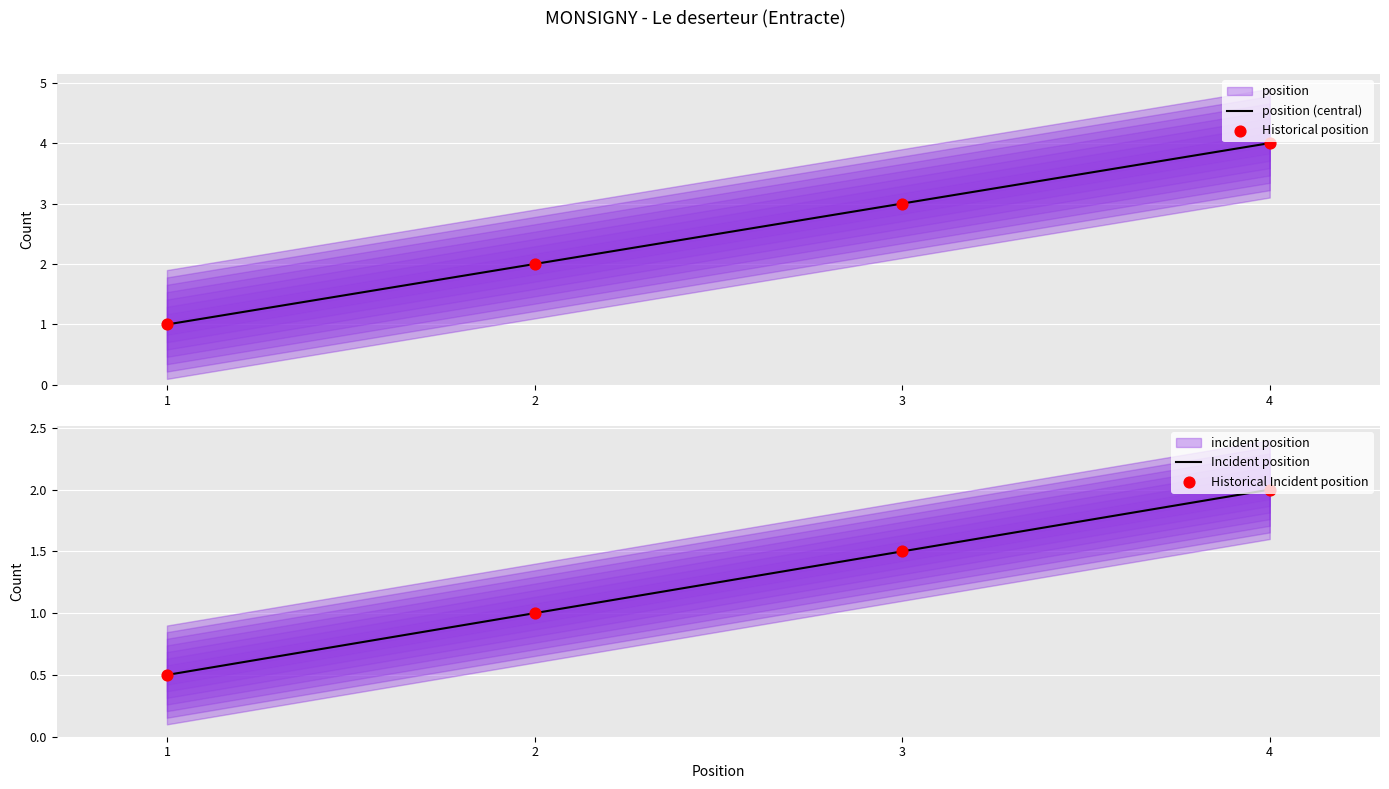

At how many categories does at least one series exceed 2?

2